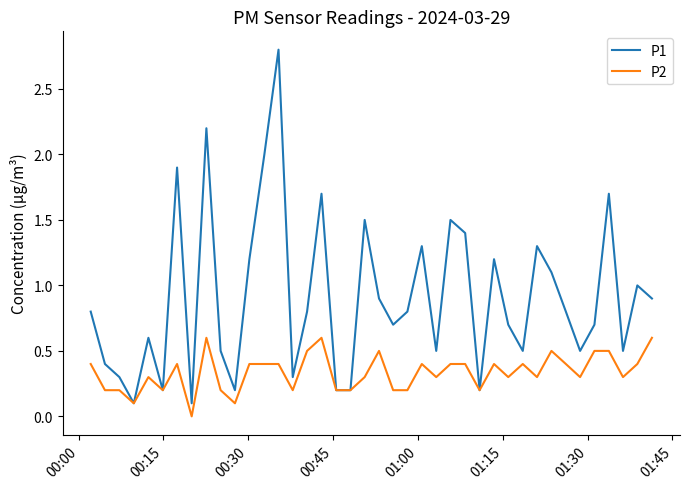

What are all the series names shown in the legend?

P1, P2